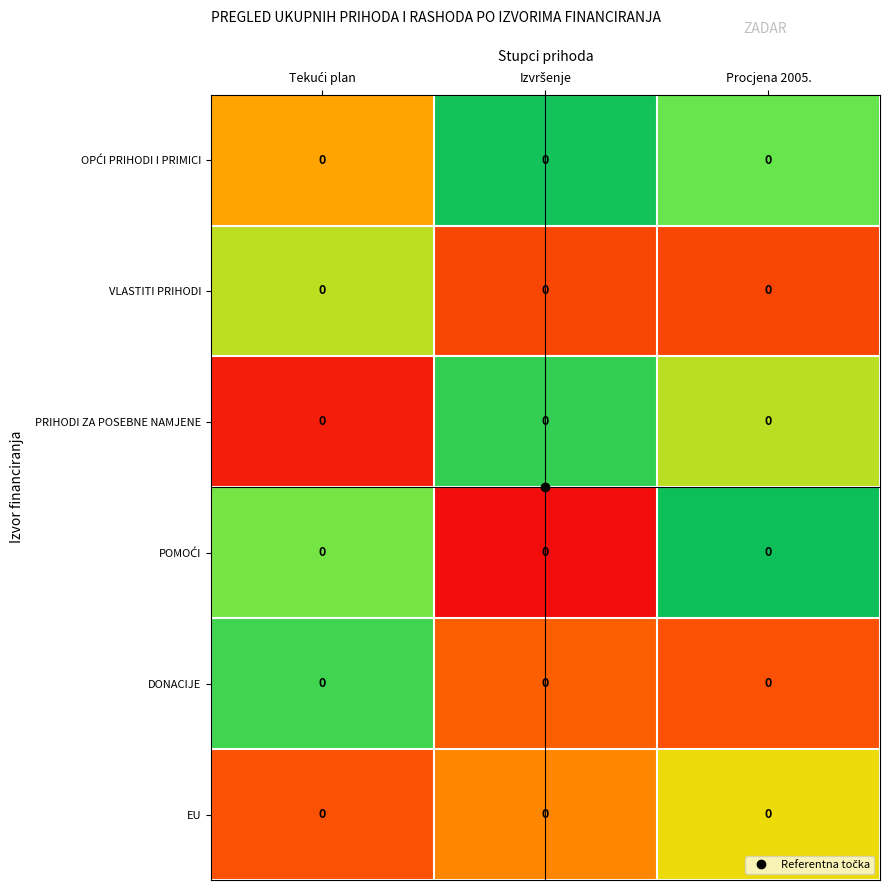

The POMOĆI series shows 1.0 at Izvršenje. True or false?

False